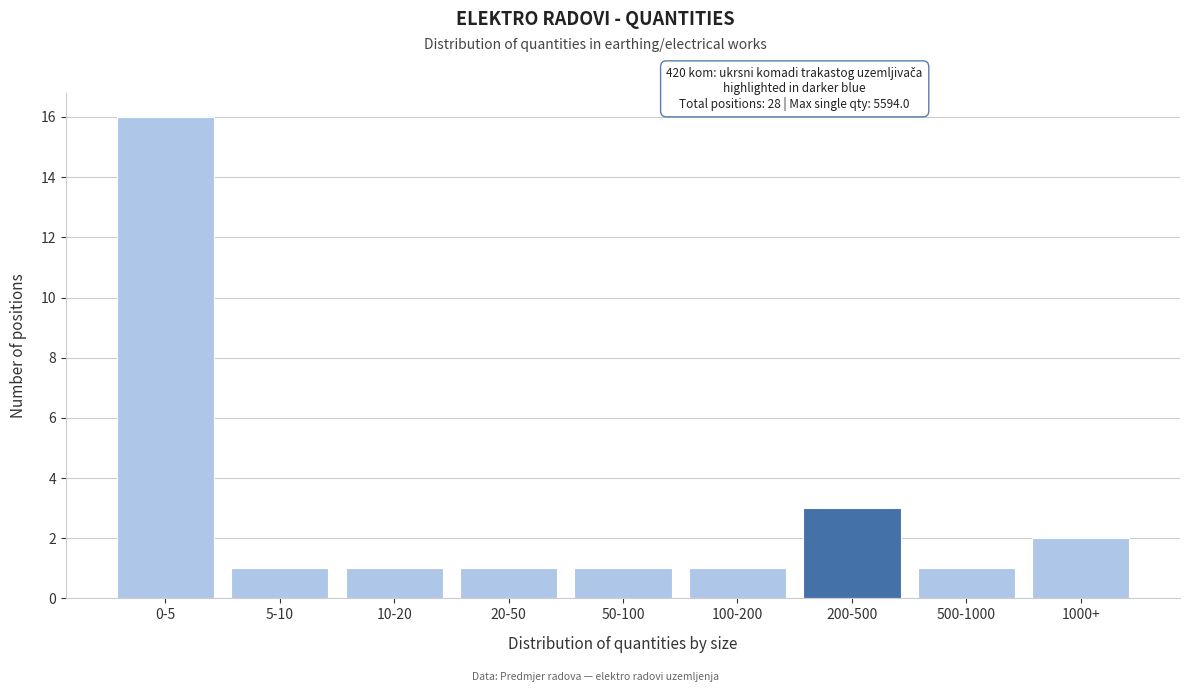

Reading left to right, list all the values displayed in this chart.

0-5=16	5-10=1	10-20=1	20-50=1	50-100=1	100-200=1	200-500=3	500-1000=1	1000+=2